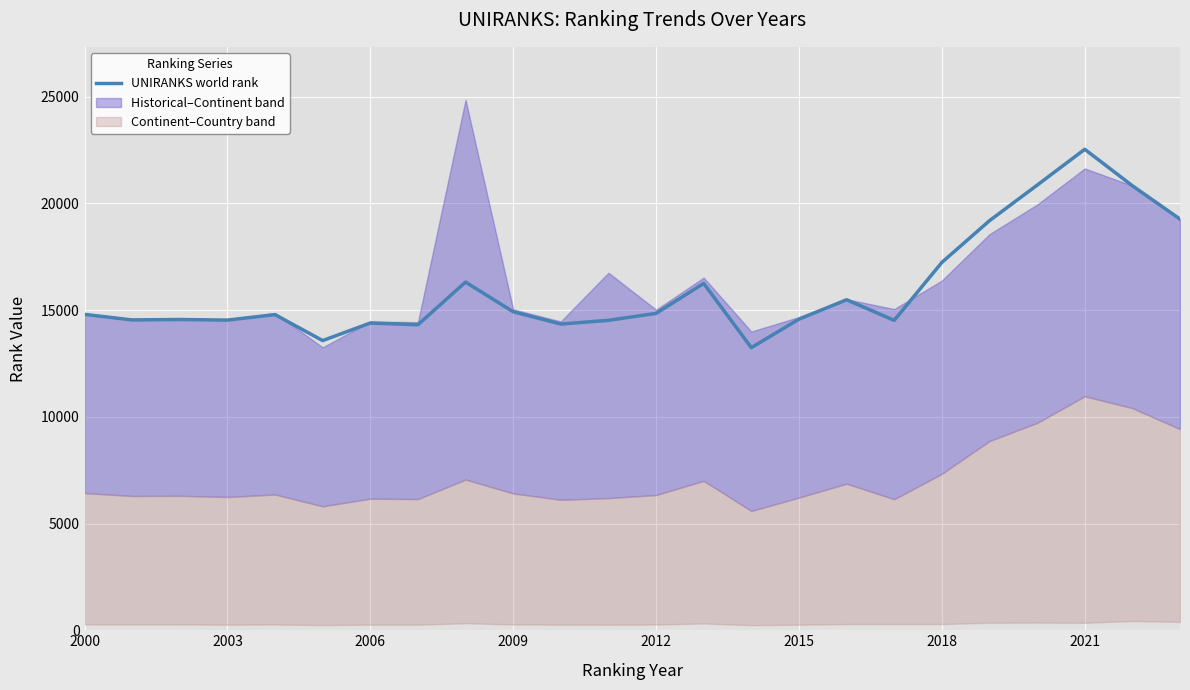

How many data points are above 14802?

11